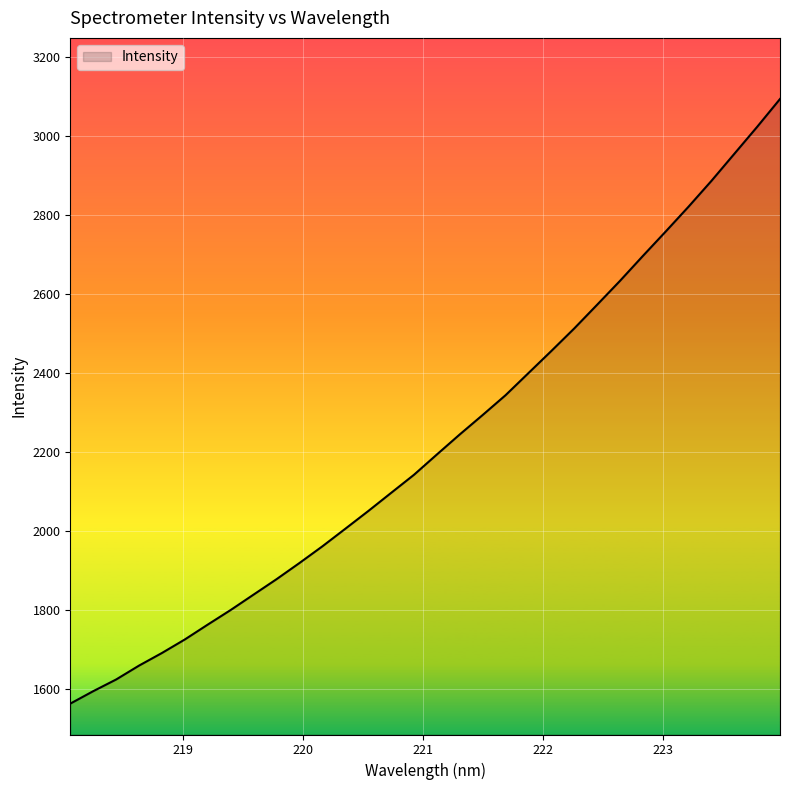

What is the difference between the maximum and second lowest values?

1499.6